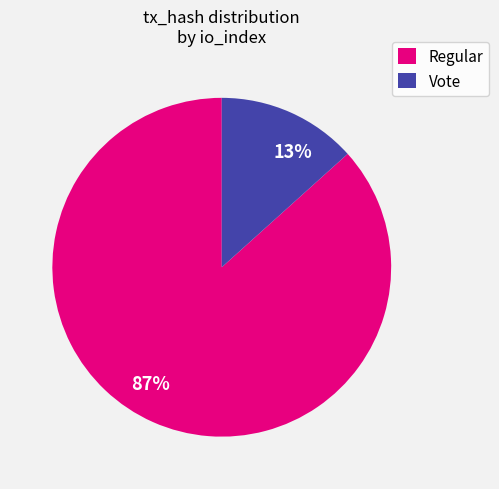

What is the smallest slice in the pie chart?

Vote